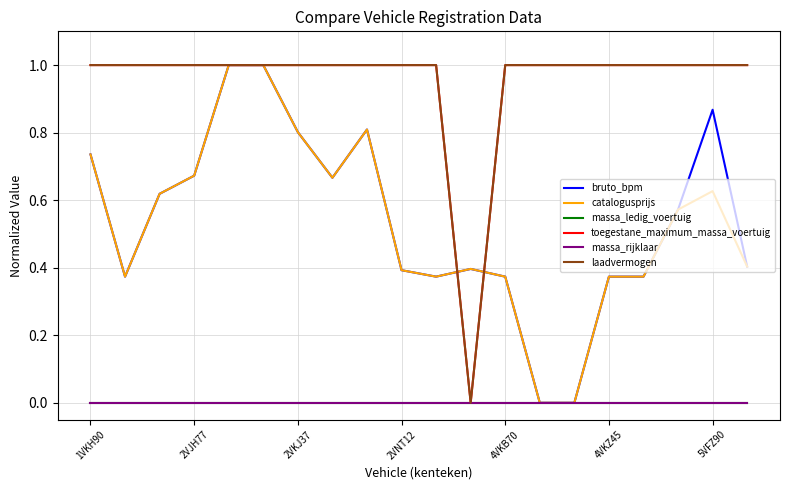

Which series has the largest total across all categories?

toegestane_maximum_massa_voertuig